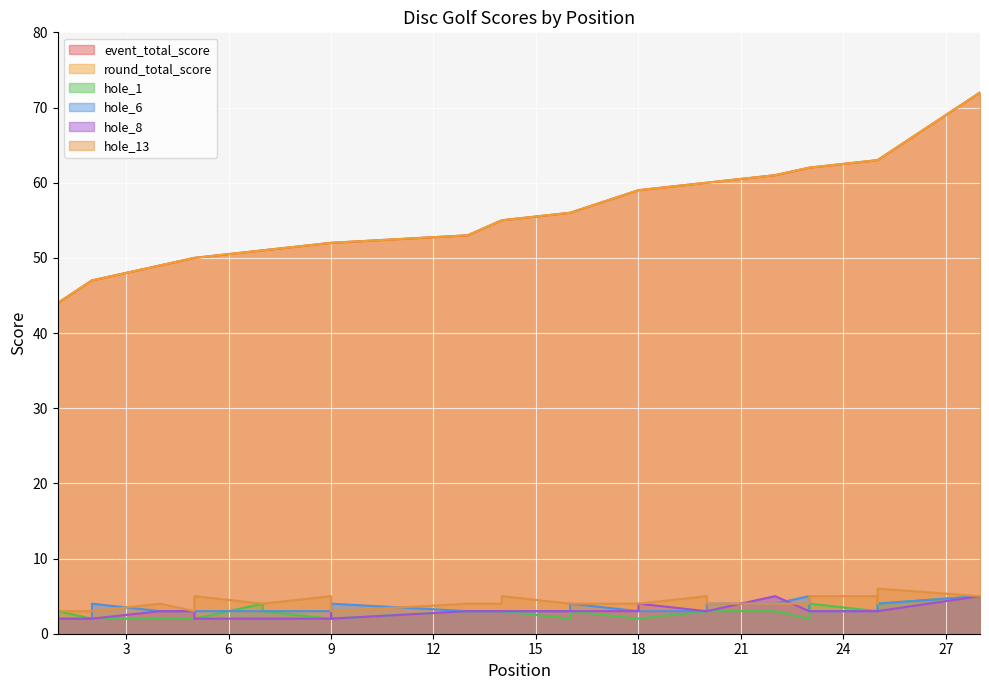

Reading left to right, transcribe all the data shown in this chart.

event_total_score: 44	47	47	49	50	50	51	51	52	52	52	52	53	55	55	56	56	59	59	60	60	61	62	62	63	63	63	72
round_total_score: 44	47	47	49	50	50	51	51	52	52	52	52	53	55	55	56	56	59	59	60	60	61	62	62	63	63	63	72
hole_1: 3	2	2	2	2	2	4	3	2	4	2	2	3	3	3	2	3	2	2	3	3	3	2	4	3	3	4	5
hole_6: 2	2	4	3	3	3	3	3	3	2	4	4	3	3	3	3	4	3	3	3	4	4	5	3	3	3	4	5
hole_8: 2	2	2	3	3	2	2	2	2	2	3	2	3	3	3	3	3	3	4	3	3	5	3	3	3	3	3	5
hole_13: 3	3	3	4	3	5	4	4	5	4	3	3	4	4	5	4	4	4	4	5	4	4	4	5	5	4	6	5